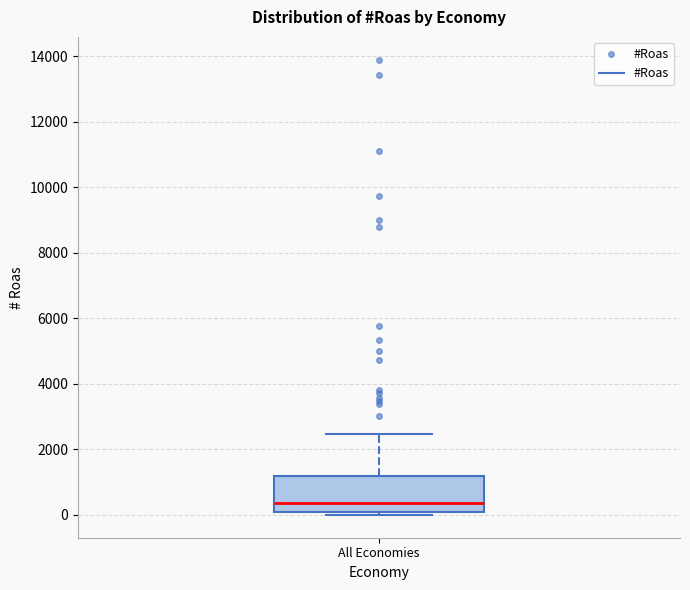

Where does the upper whisker of the box for All Economies end on the y-axis? The values are not printed on the chart, so give them approximately, as read against the axis.

2400